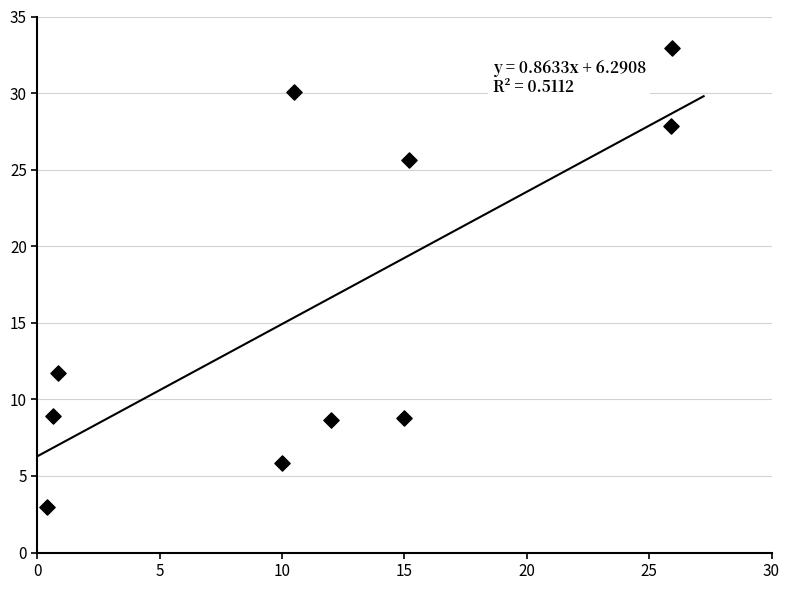

What Y value in the scatter plot is closest to 17?

11.8